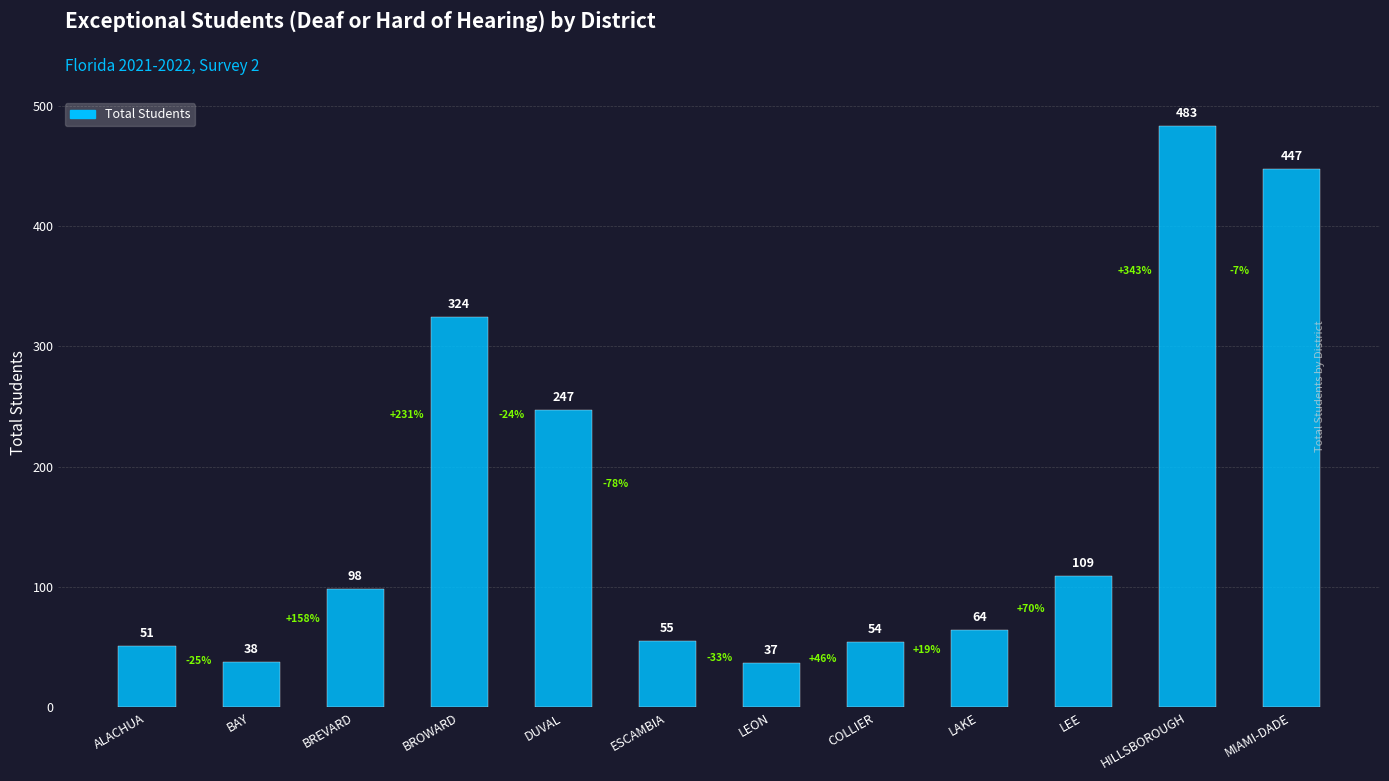

Reading right to left, what are all the values shown in this chart?

MIAMI-DADE=447	HILLSBOROUGH=483	LEE=109	LAKE=64	COLLIER=54	LEON=37	ESCAMBIA=55	DUVAL=247	BROWARD=324	BREVARD=98	BAY=38	ALACHUA=51